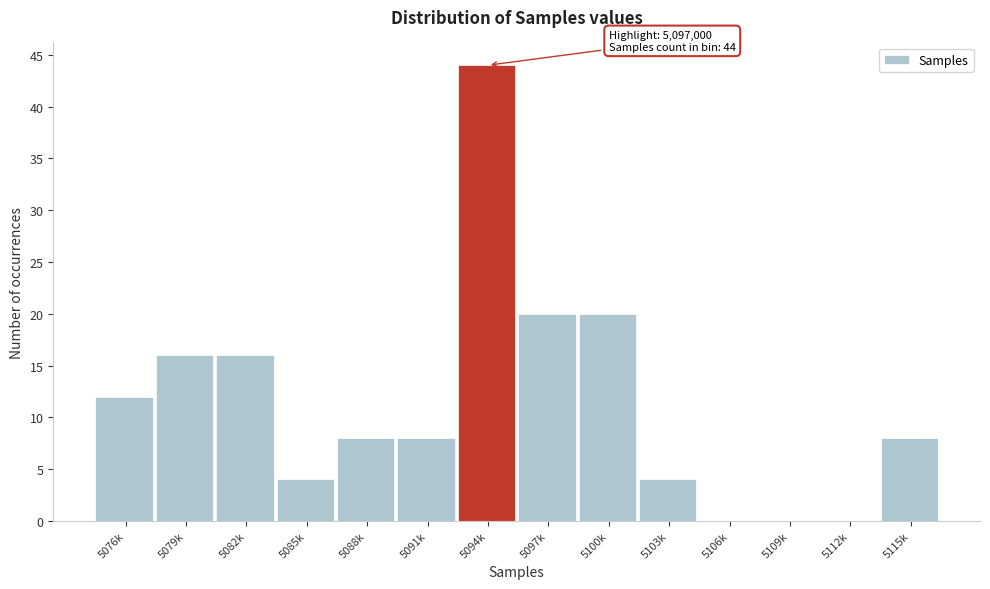

Reading right to left, what are all the values shown in this chart?

5115k=8	5112k=0	5109k=0	5106k=0	5103k=4	5100k=20	5097k=20	5094k=44	5091k=8	5088k=8	5085k=4	5082k=16	5079k=16	5076k=12